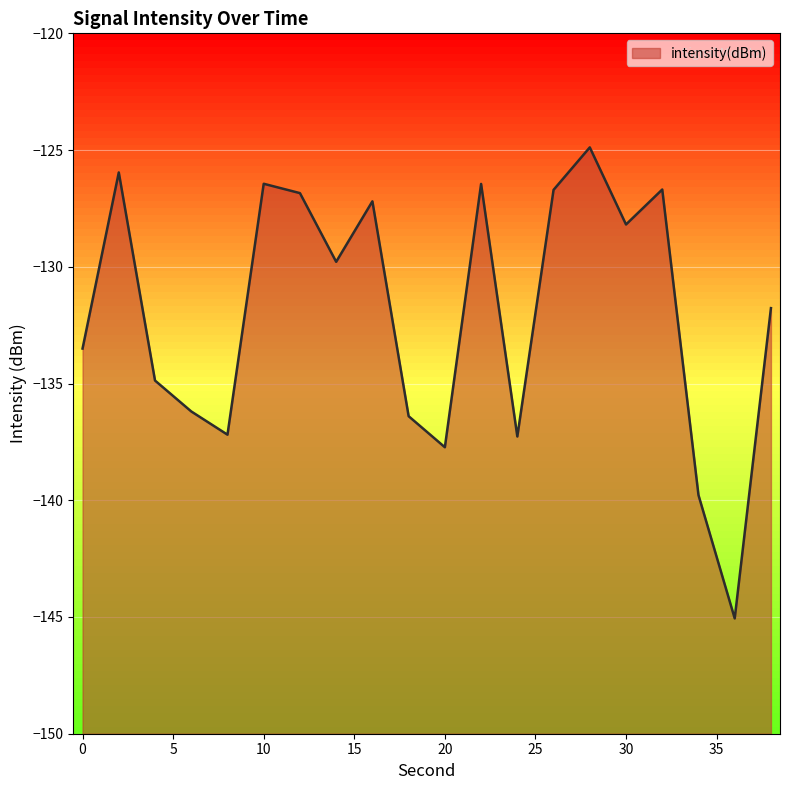

The value at 14 is -227.2. True or false?

False